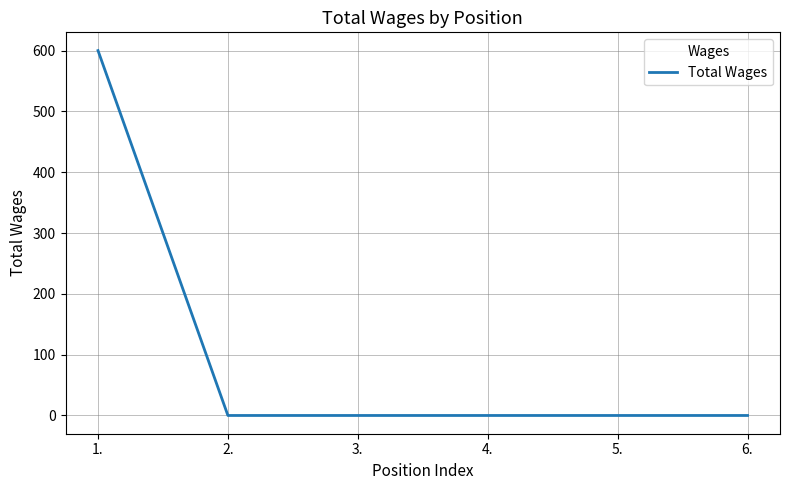

Count the number of categories in the chart.

6